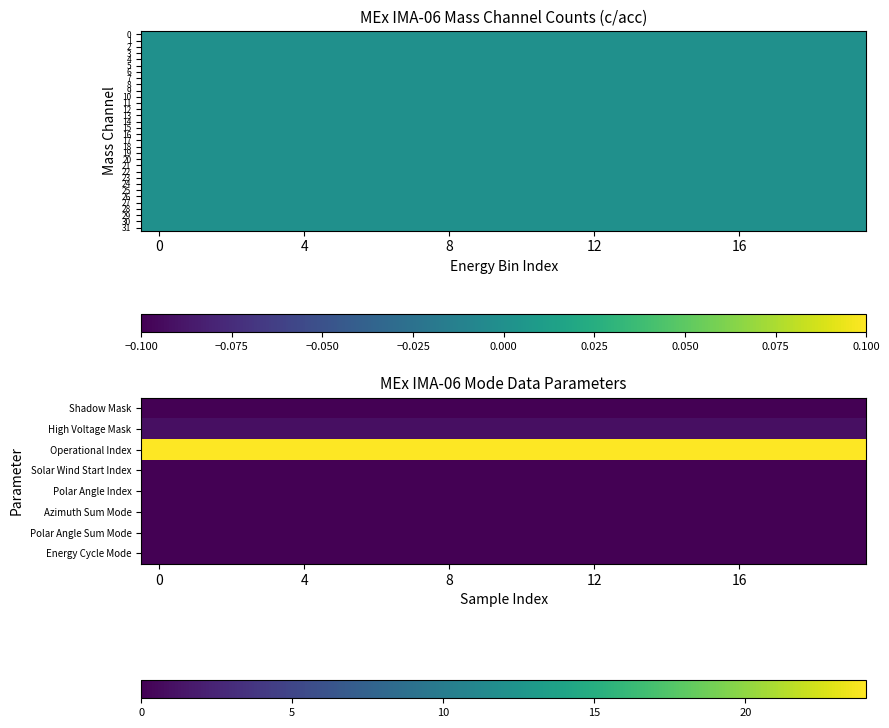

Count the number of data series in this chart.

32